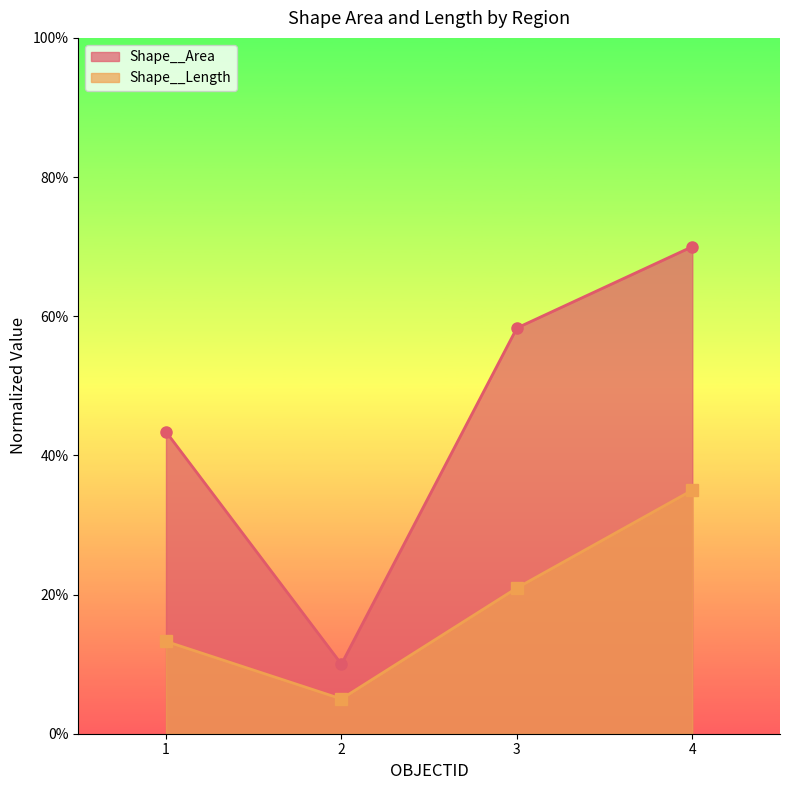

Rank the series at 2 from lowest to highest value.

Shape__Length, Shape__Area